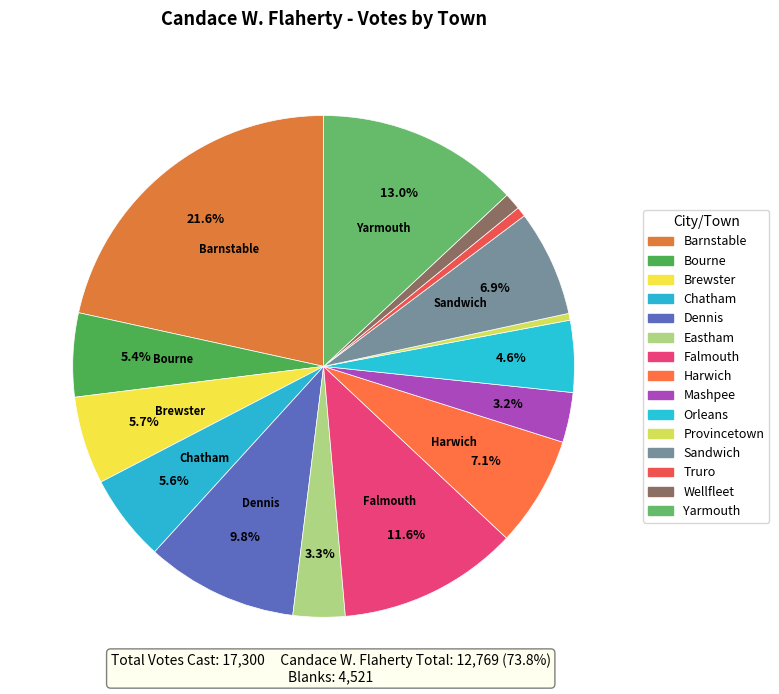

What percentage is the Harwich slice, to the nearest percent?

7%